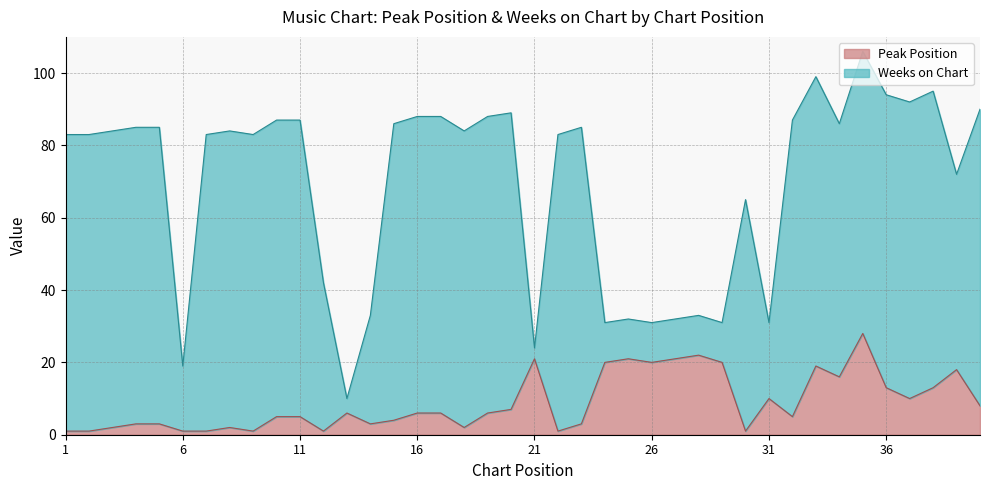

What is the difference between the values at 3 and 5?

1